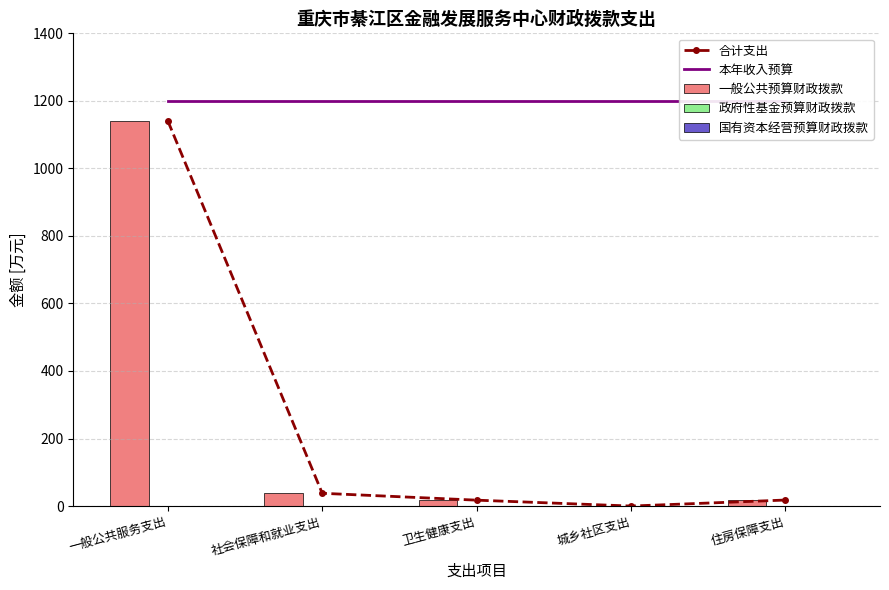

Reading left to right, transcribe all the data shown in this chart.

合计支出: 1140.6	37.8	17.4	0.0	17.8
本年收入预算: 1200.5	1200.5	1200.5	1200.5	1200.5
一般公共预算财政拨款: 1140.6	37.8	17.4	0.0	17.8
政府性基金预算财政拨款: 0.0	0.0	0.0	0.0	0.0
国有资本经营预算财政拨款: 0.0	0.0	0.0	0.0	0.0